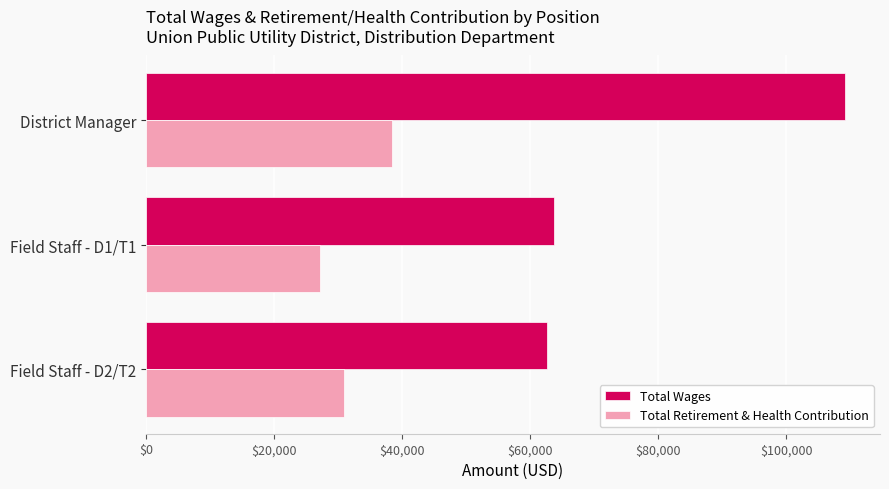

Which series has the largest total across all categories?

Total Wages